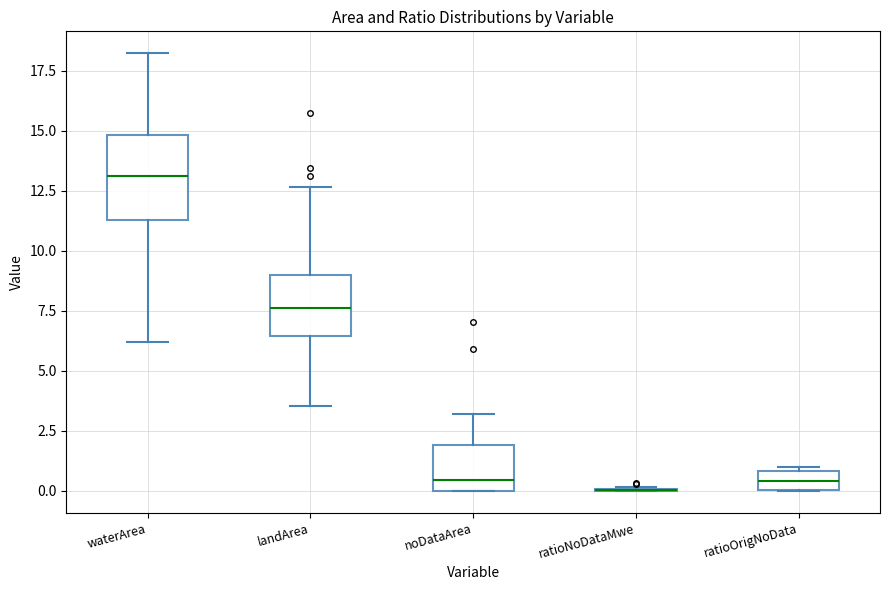

Reading left to right, transcribe this box plot: for each box, give where its median line is, the range the box spans, and where its two whiskers end, as read against the y-axis. The values are not printed on the chart, so give them approximately, as read against the axis.

waterArea: median 13.0, box 11.5 to 15.0, whiskers 6.0 to 18.0
landArea: median 7.5, box 6.5 to 9.0, whiskers 3.5 to 12.5
noDataArea: median 0.5, box 0.0 to 2.0, whiskers 0.0 to 3.0
ratioNoDataMwe: box collapsed to a line at 0.0, whiskers 0.0 to 0.0
ratioOrigNoData: median 0.5, box 0.0 to 1.0, whiskers 0.0 to 1.0 (just above the box's upper edge)